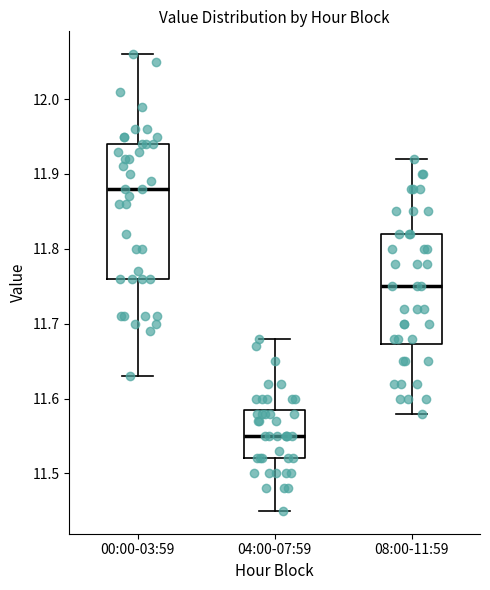

Where is the lower edge of the box for 04:00-07:59 on the y-axis? The values are not printed on the chart, so give them approximately, as read against the axis.

11.52